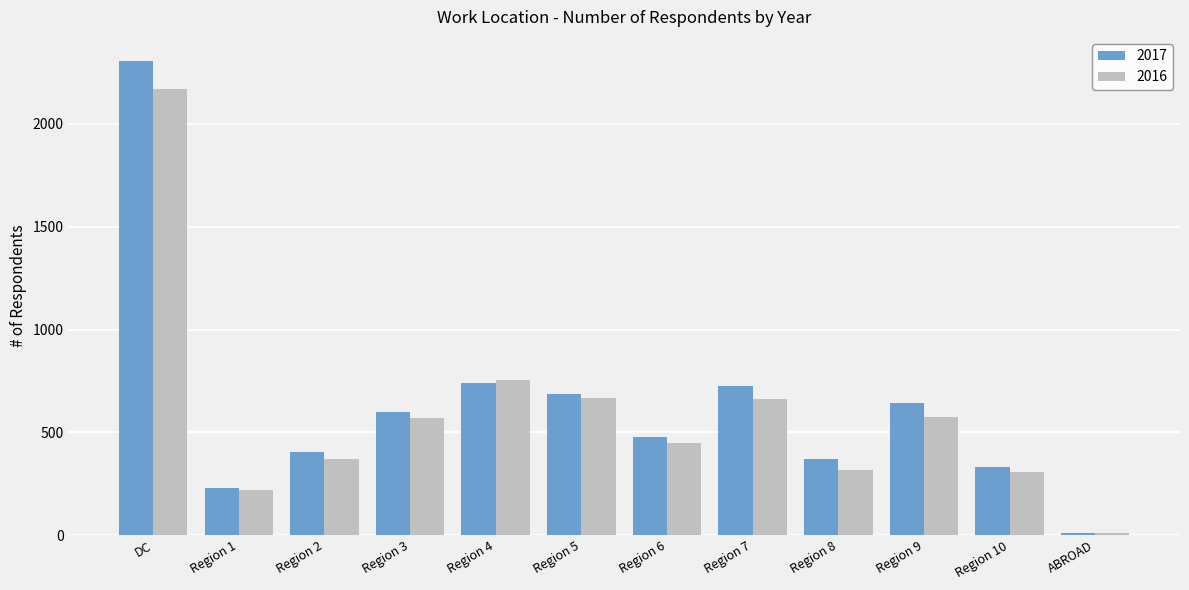

At how many categories does at least one series exceed 2131?

1